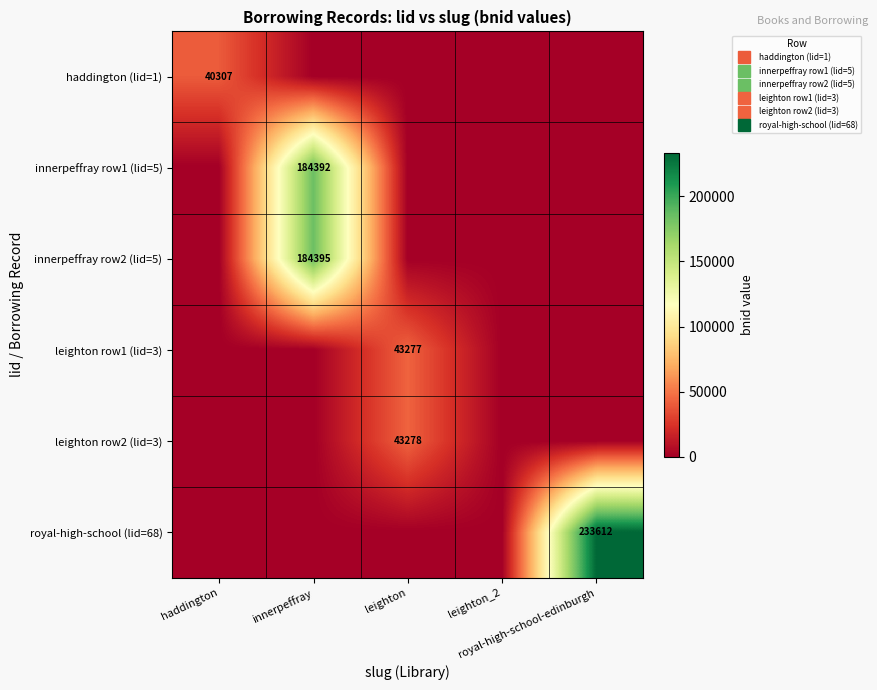

What is the total value across all series at innerpeffray?

368787